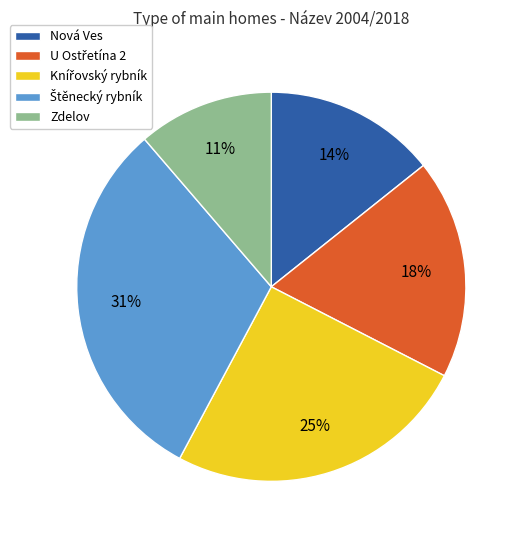

To the nearest percent, what is the average slice percentage?

20%